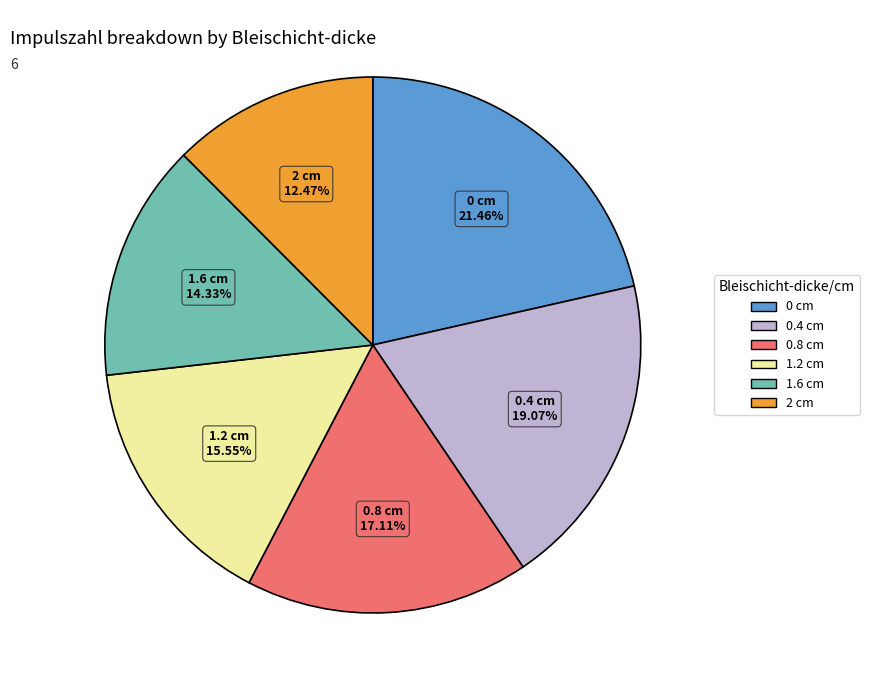

To the nearest percent, what is the difference between the largest and smallest slice percentages?

9%